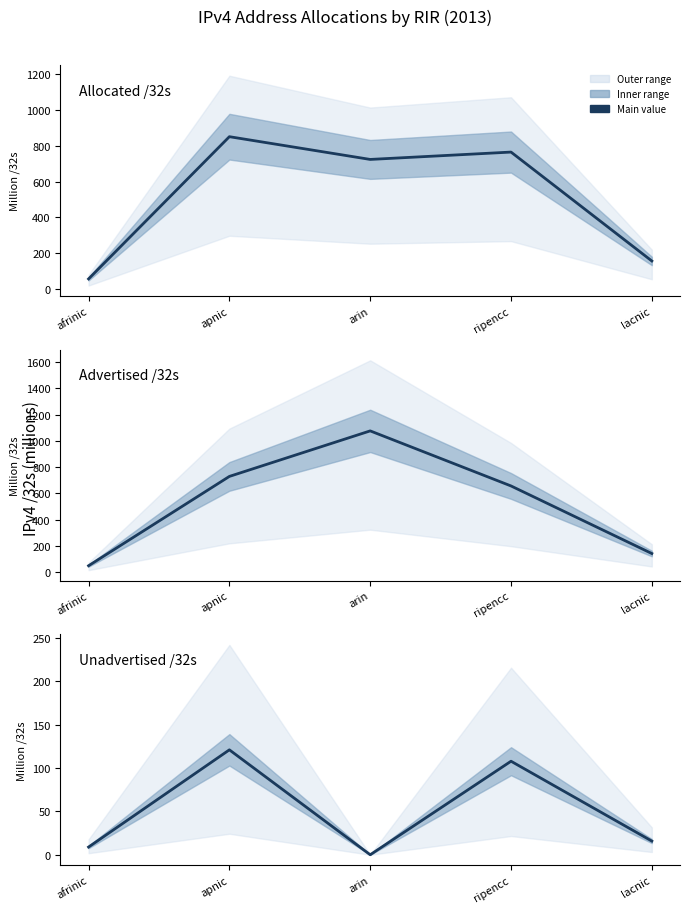

At lacnic, list the series in order from largest to smallest.

Allocated /32s, Advertised /32s, Unadvertised /32s